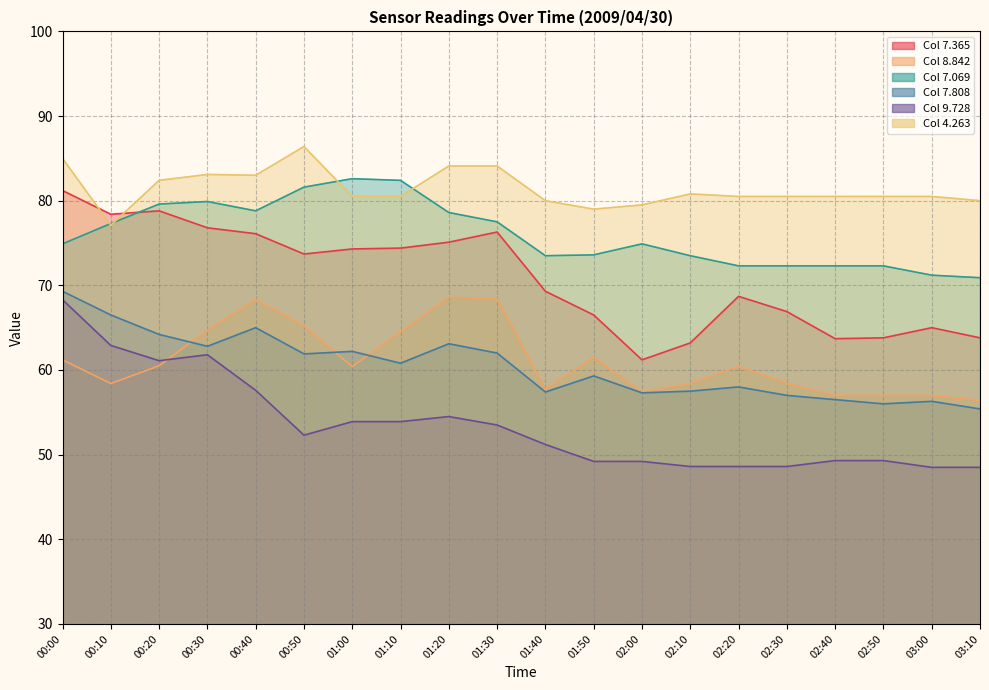

The   7.069 series shows 123.1 at 01:30. True or false?

False